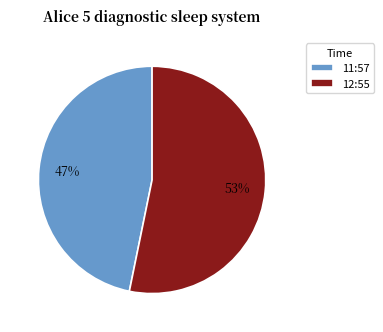

Is the sum of 11:57 and 12:55 greater than half?

Yes